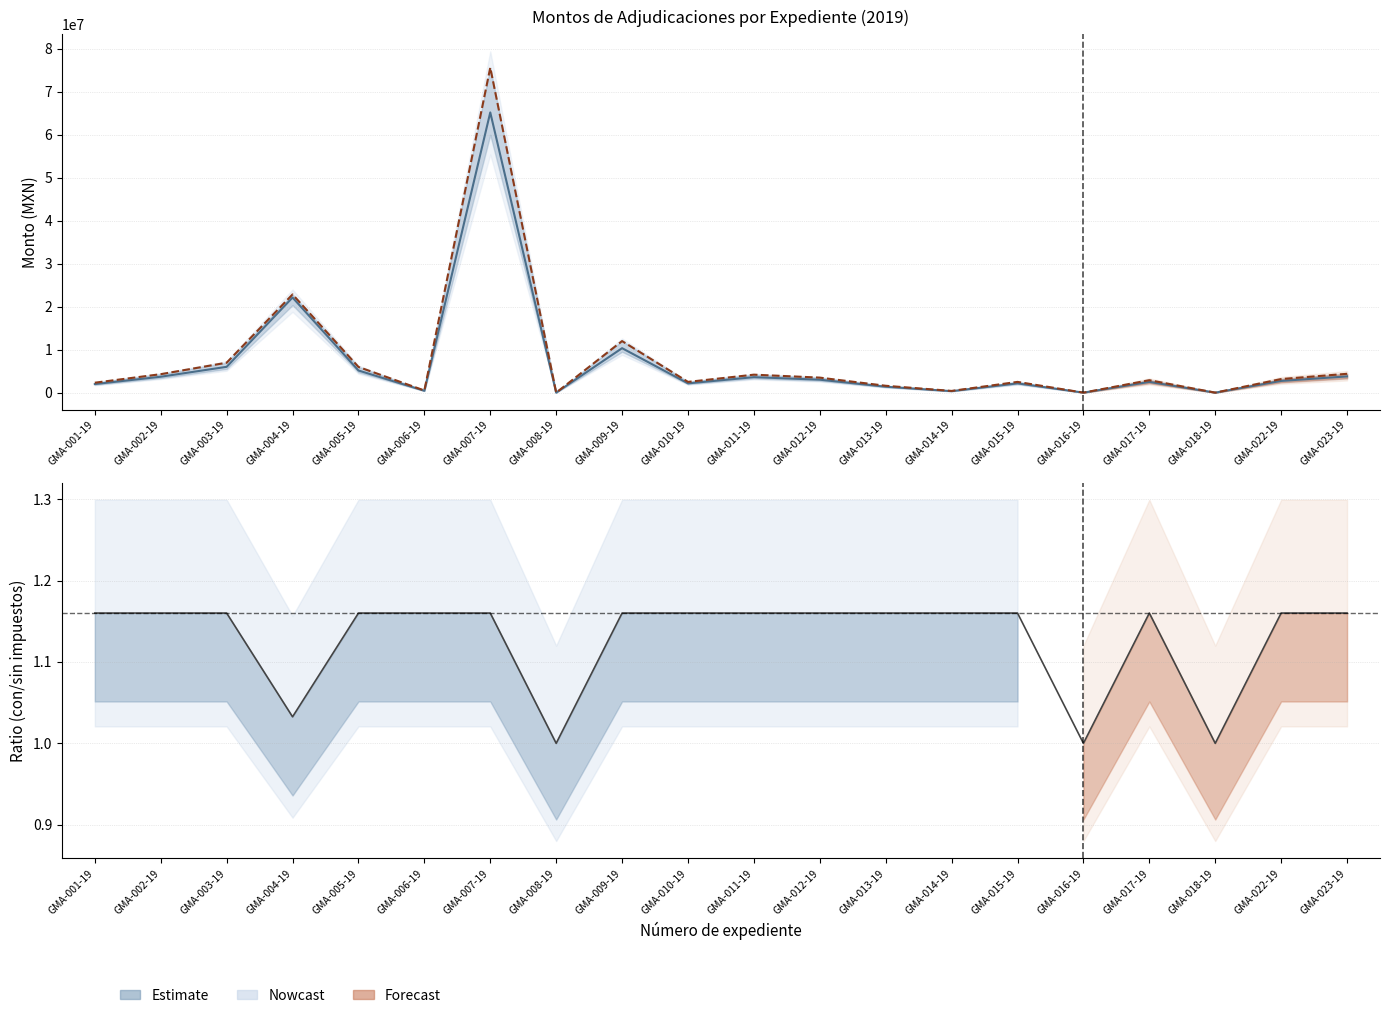

Which series changed the most between GMA-001-19 and GMA-016-19?

Monto con impuestos